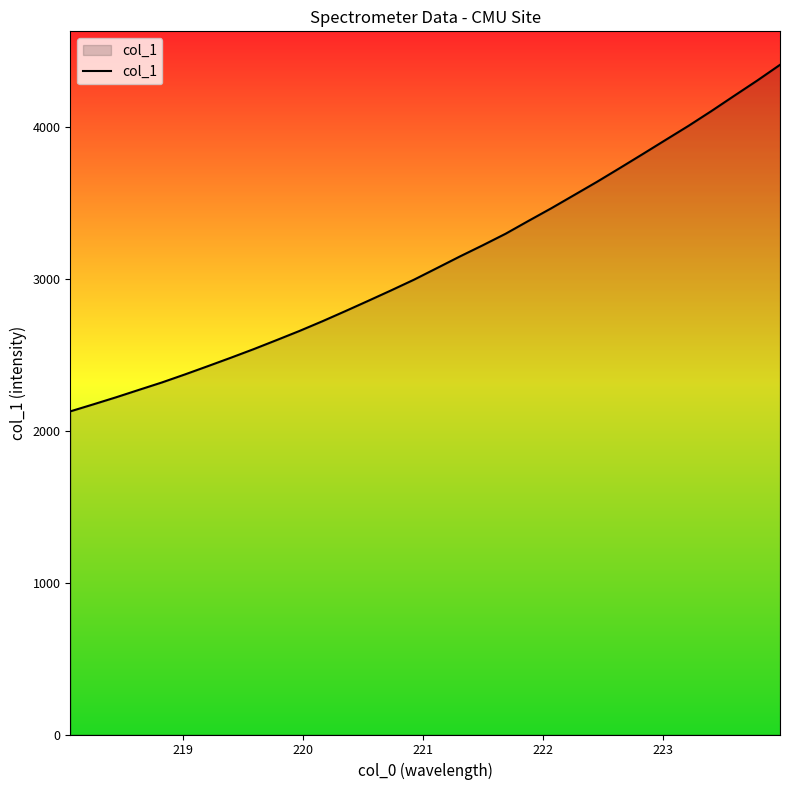

What is the difference between the maximum and minimum values?

2283.1